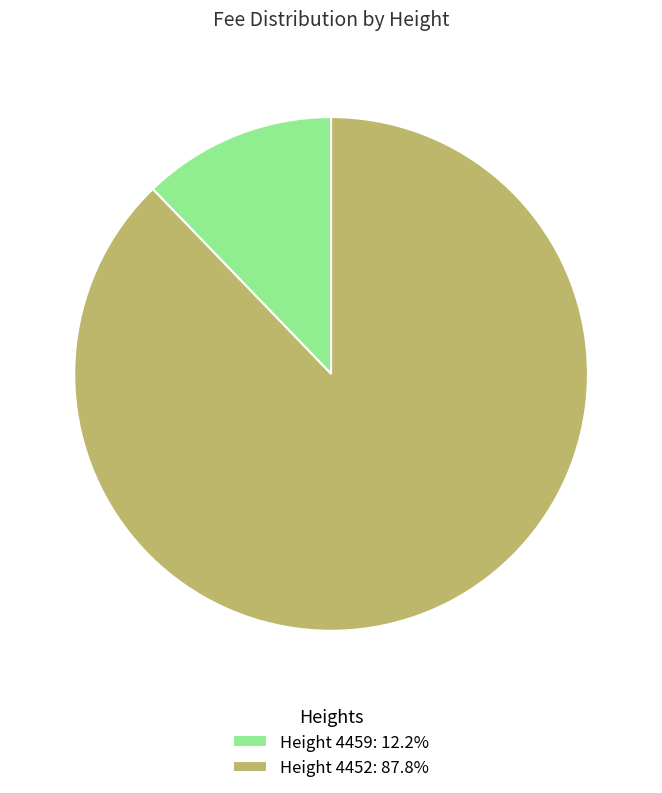

Is Height 4452: 87.8% the majority of the pie?

Yes